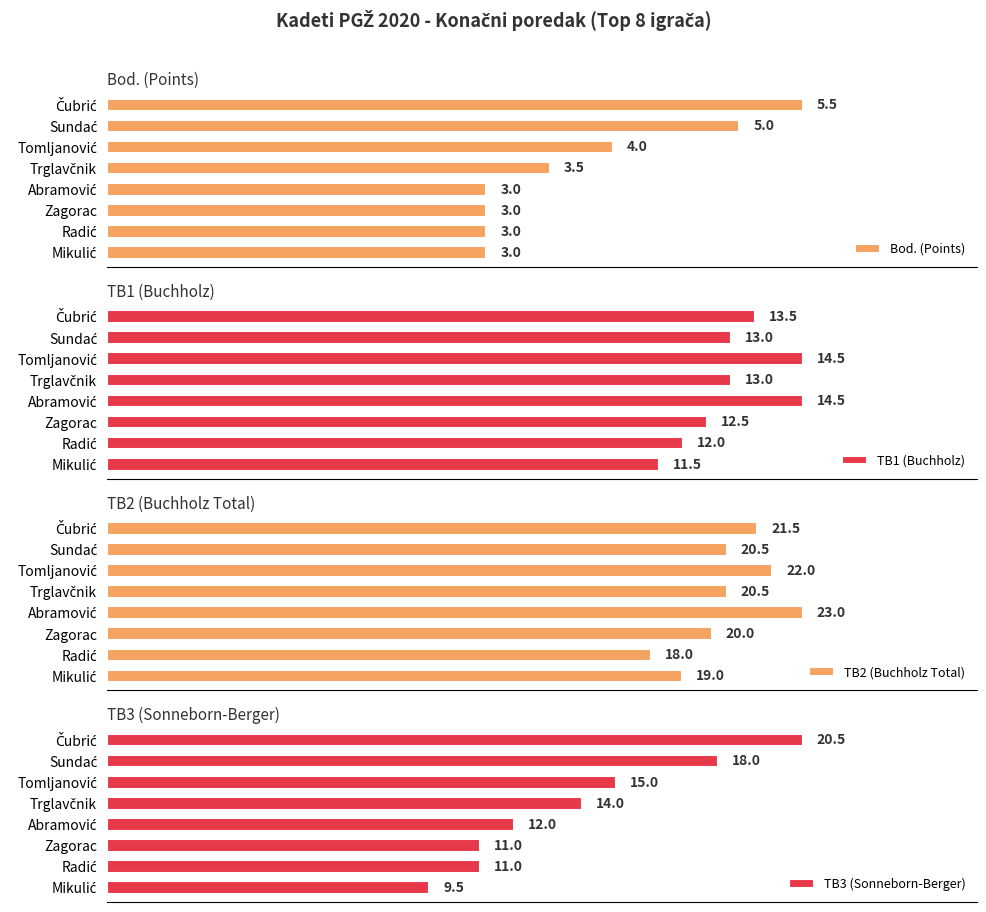

What are all the series names shown in the legend?

Bod. (Points), TB1 (Buchholz), TB2 (Buchholz Total), TB3 (Sonneborn-Berger)